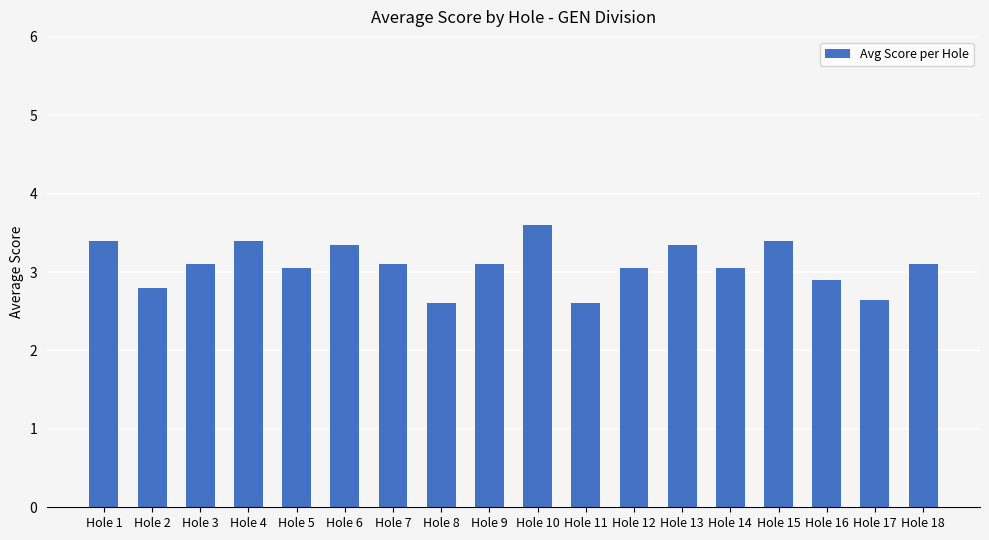

True or false: the data shows 1.7 at Hole 10.

False